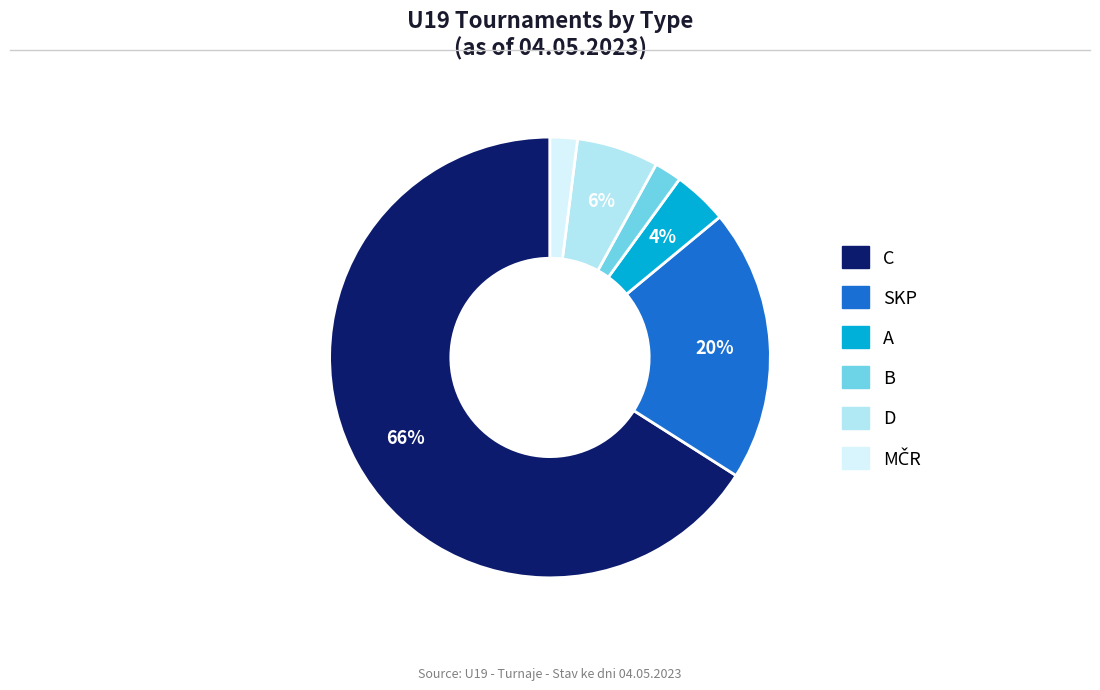

To the nearest percent, what is the difference between the A and C slice percentages?

62%